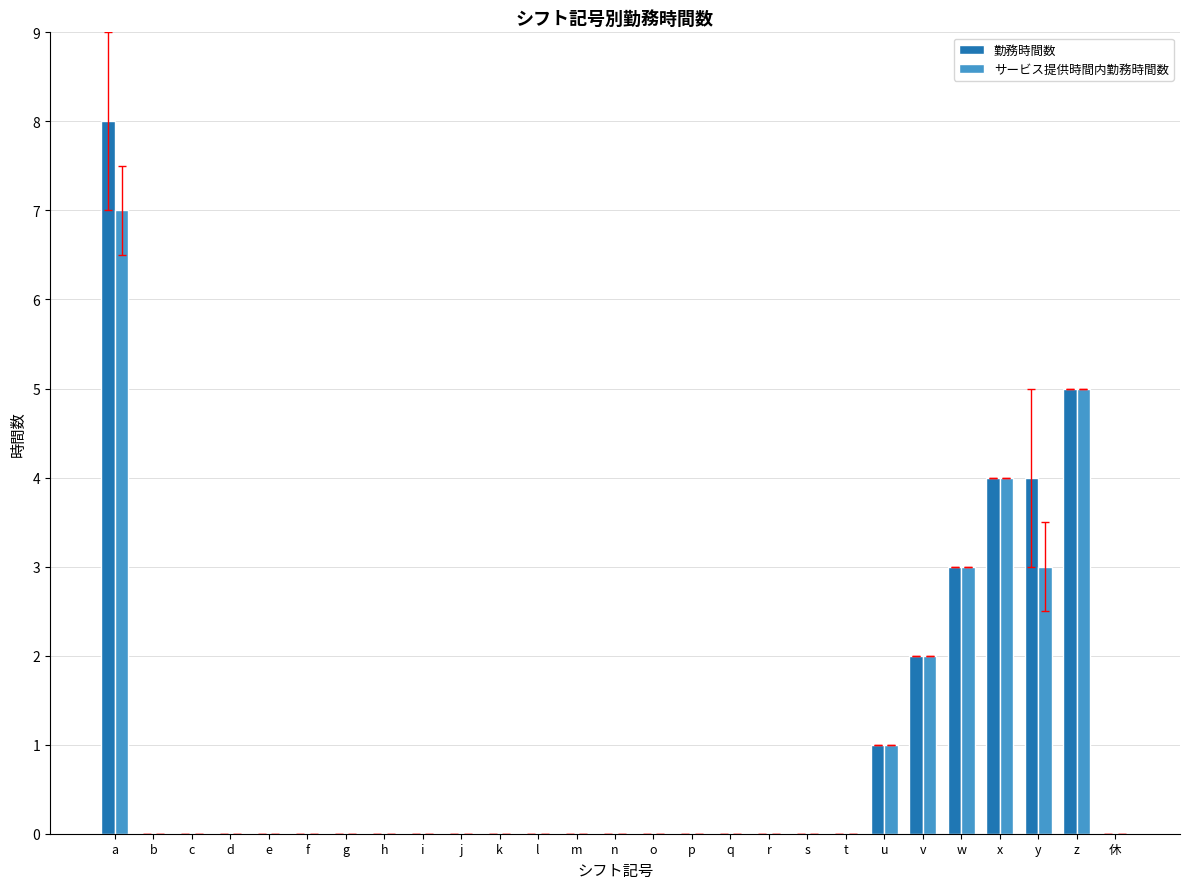

Is it true that サービス提供時間内勤務時間数 equals 0 at s?

True